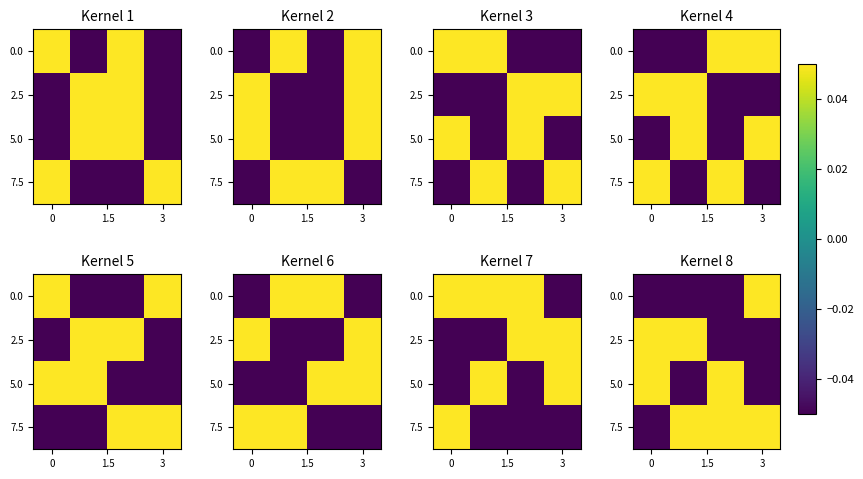

At how many categories does at least one series exceed 0?

4